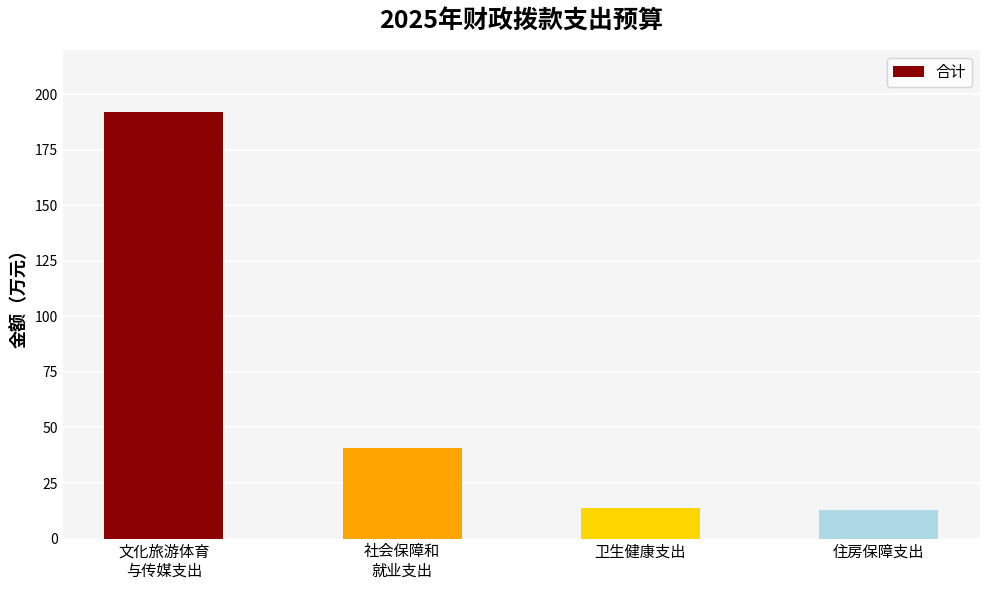

True or false: the data shows 13.7 at 卫生健康支出.

True